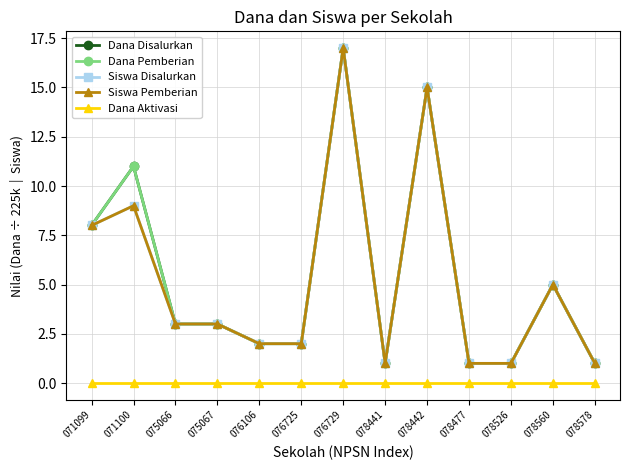

Is this an area chart (filled region under the line)?

No